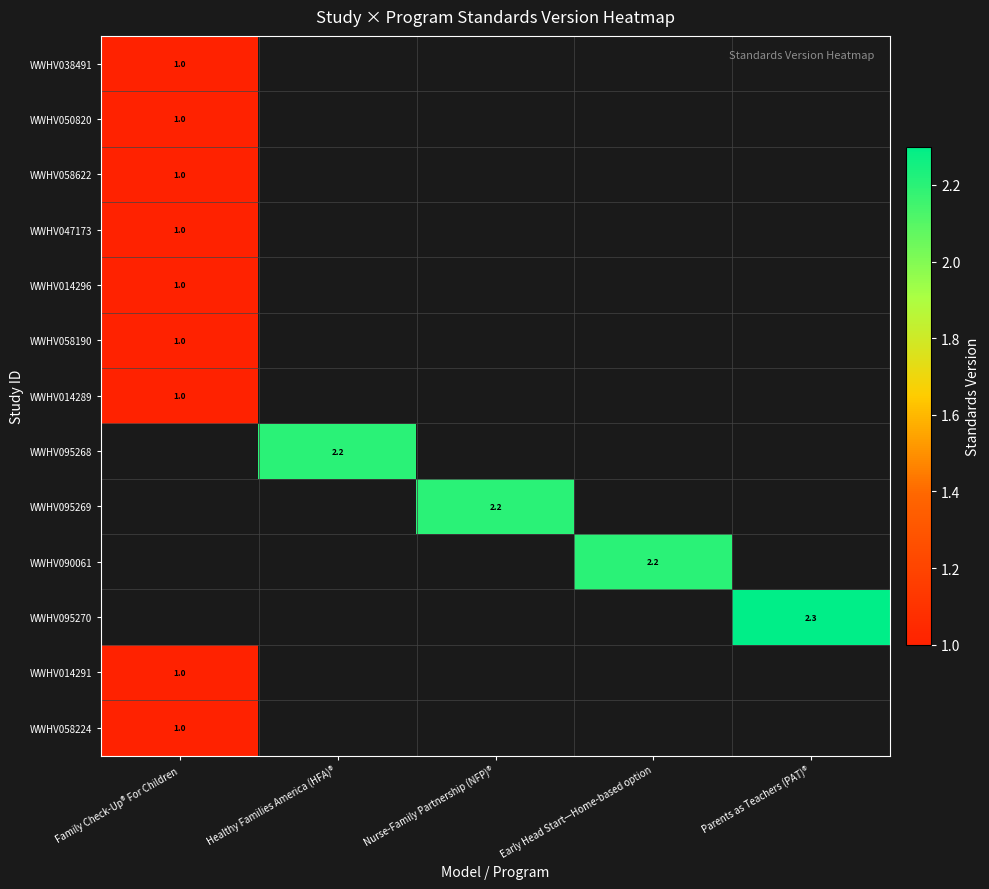

The WWHV038491 series shows 1.4 at Family Check-Up® For Children. True or false?

False